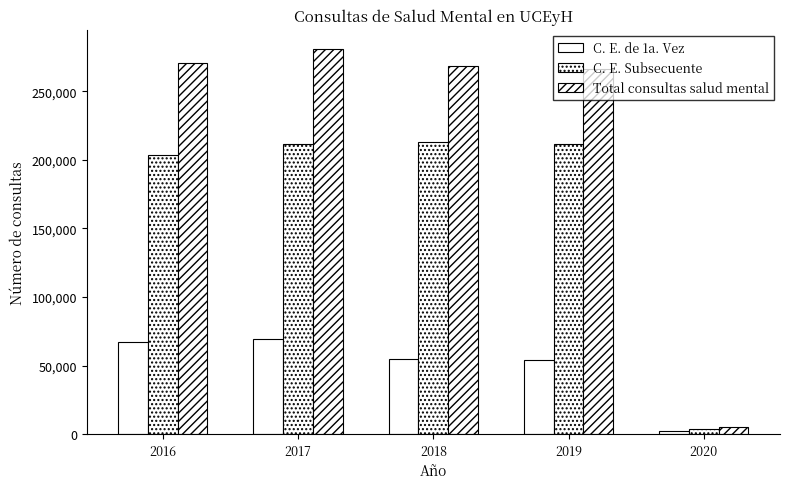

How many bars are there in total?

15